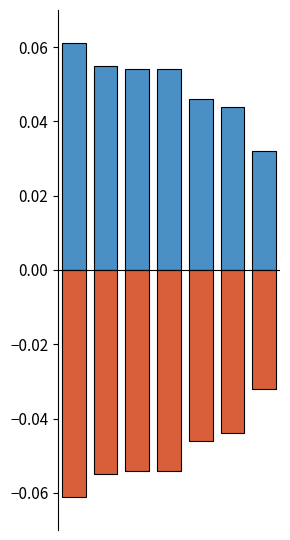

At how many categories does at least one series exceed 0?

7